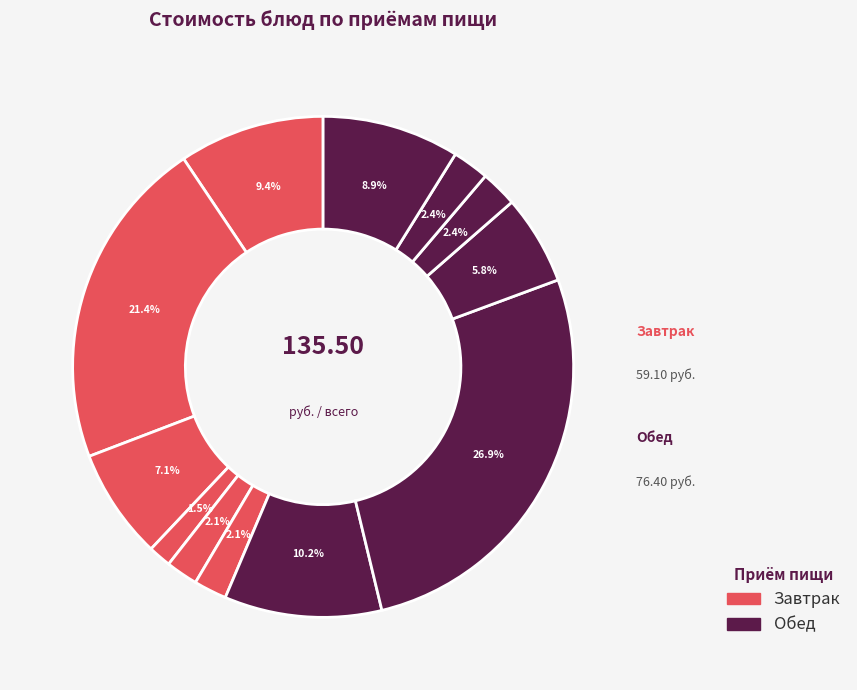

Count the number of slices in the pie.

12